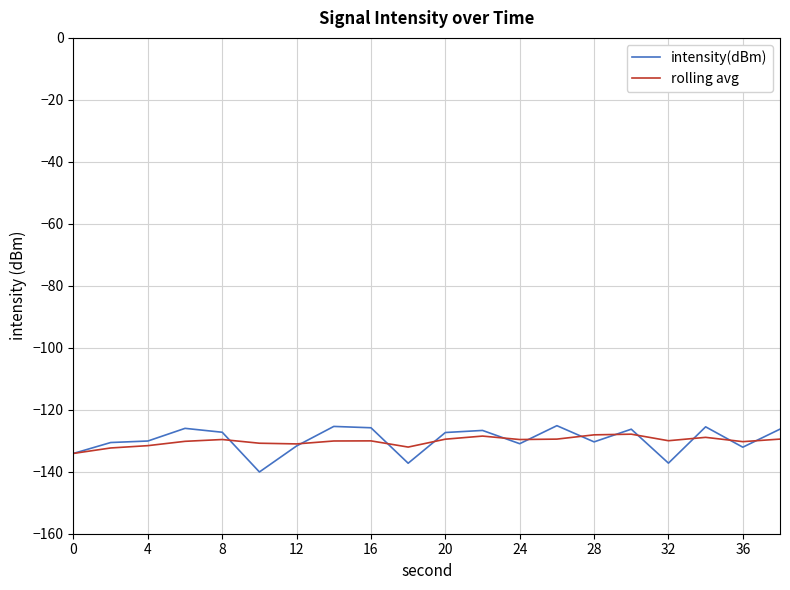

What is the highest value of the rolling avg series?

-127.9